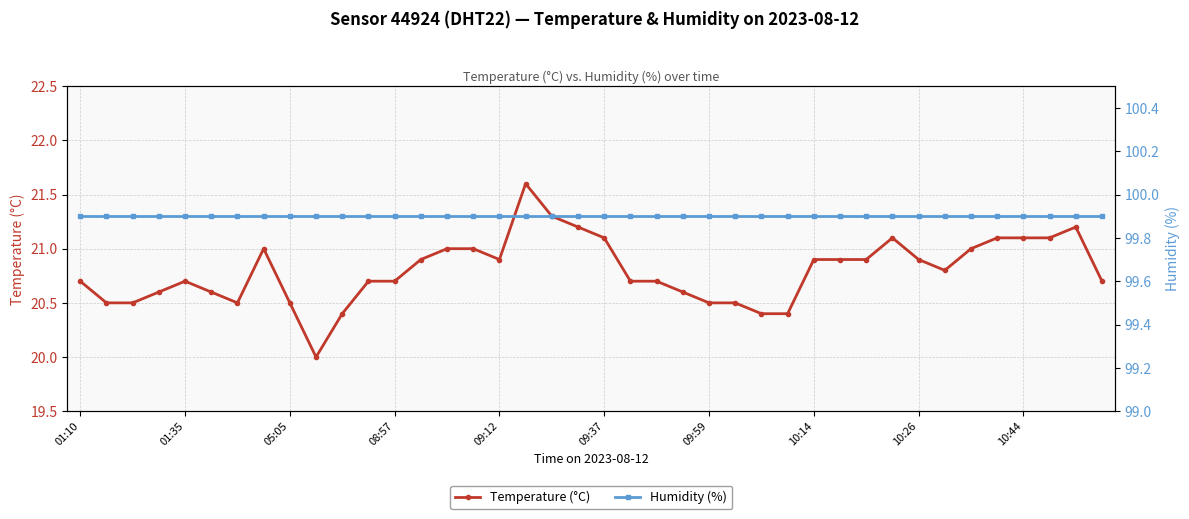

What is the label of the 7th point from the right?

33